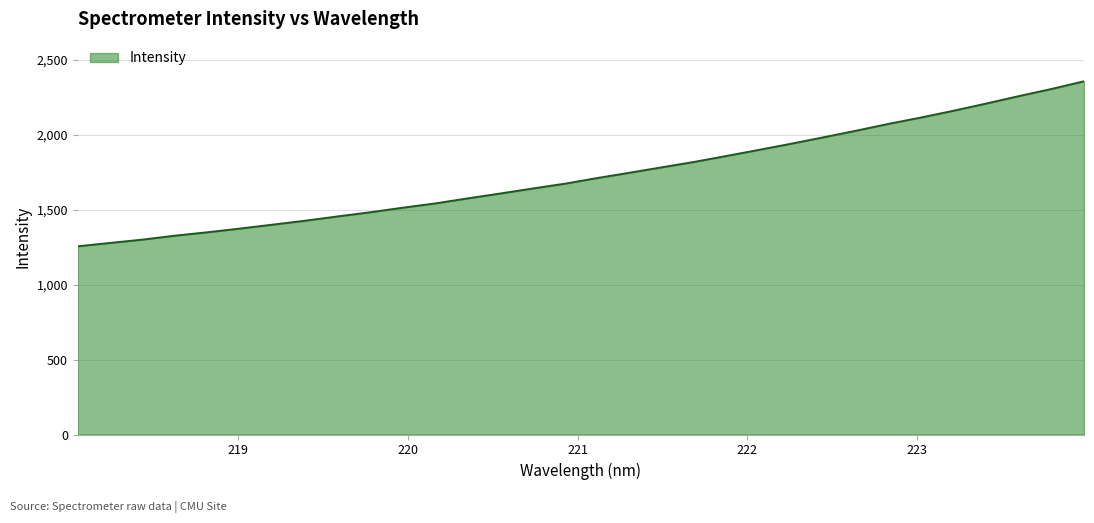

How many lines are shown in the chart?

1